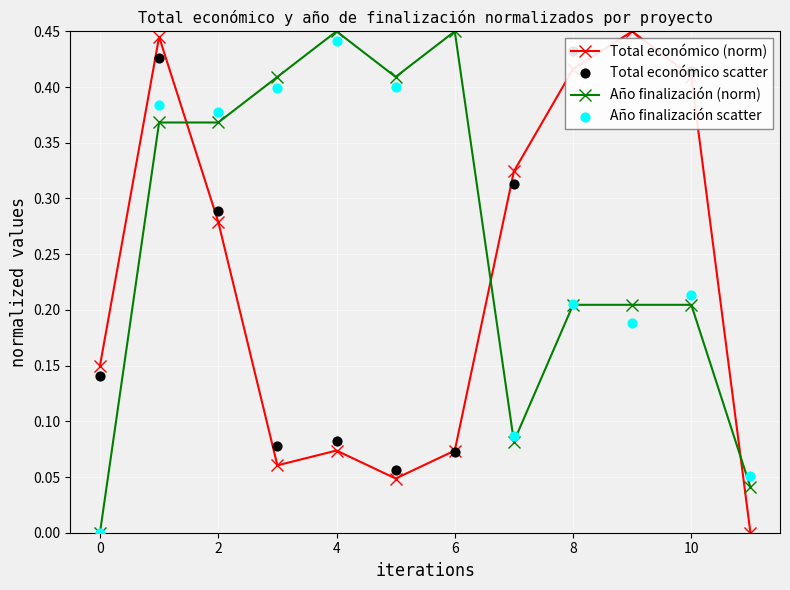

What are all the series names shown in the legend?

Total económico (norm), Año finalización (norm), Total económico scatter, Año finalización scatter